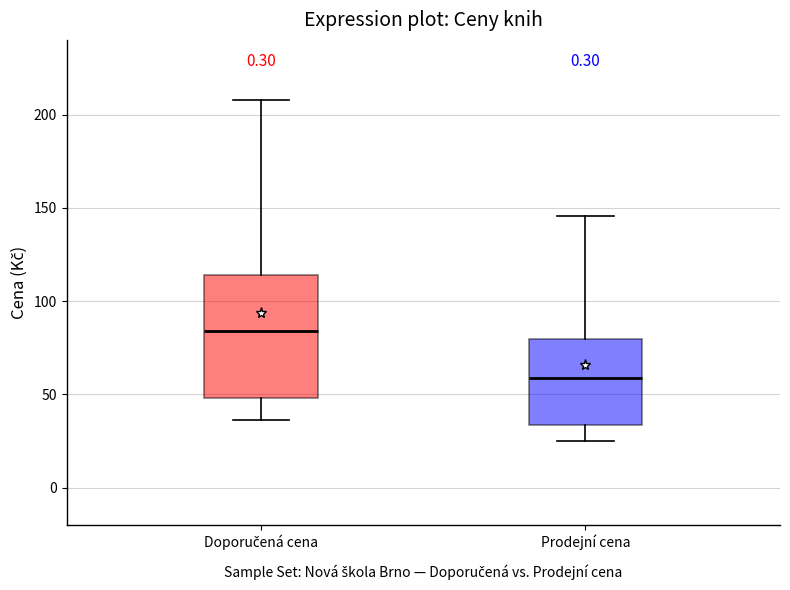

Reading left to right, read every box against the y-axis: the position of its median line, the range the box covers, and the ends of its whiskers. The values are not printed on the chart, so give them approximately, as read against the axis.

Doporučená cena: median 85, box 50 to 115, whiskers 35 to 210
Prodejní cena: median 60, box 35 to 80, whiskers 25 to 145